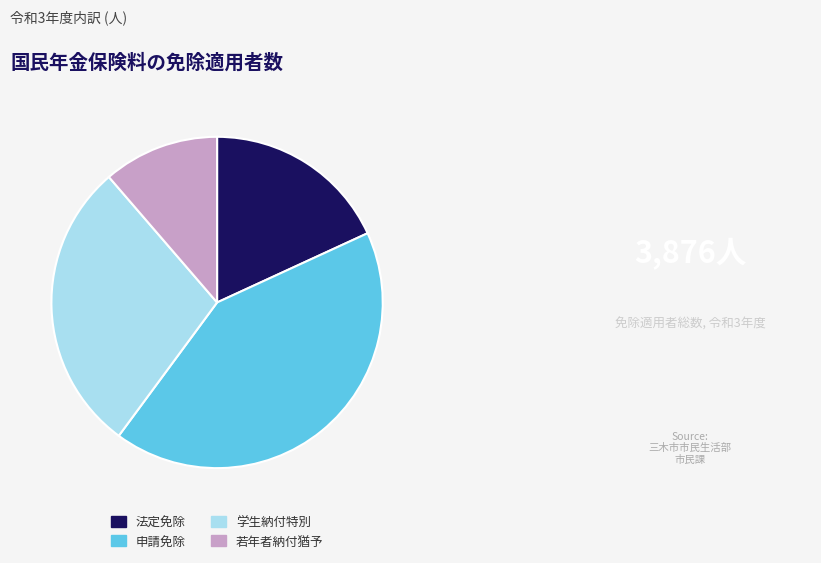

Rank the categories by value from highest to lowest.

申請免除, 学生納付特別, 法定免除, 若年者納付猶予